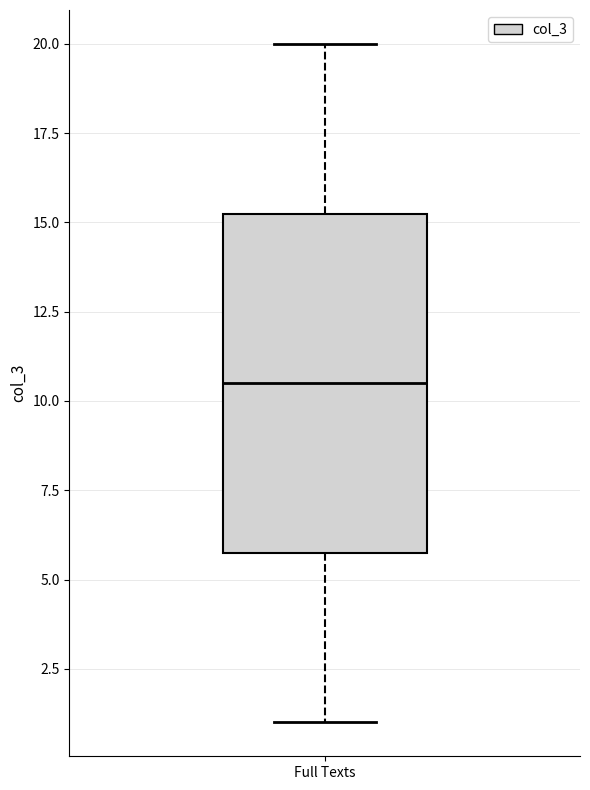

Where is the upper edge of the box for Full Texts on the y-axis? The values are not printed on the chart, so give them approximately, as read against the axis.

15.5